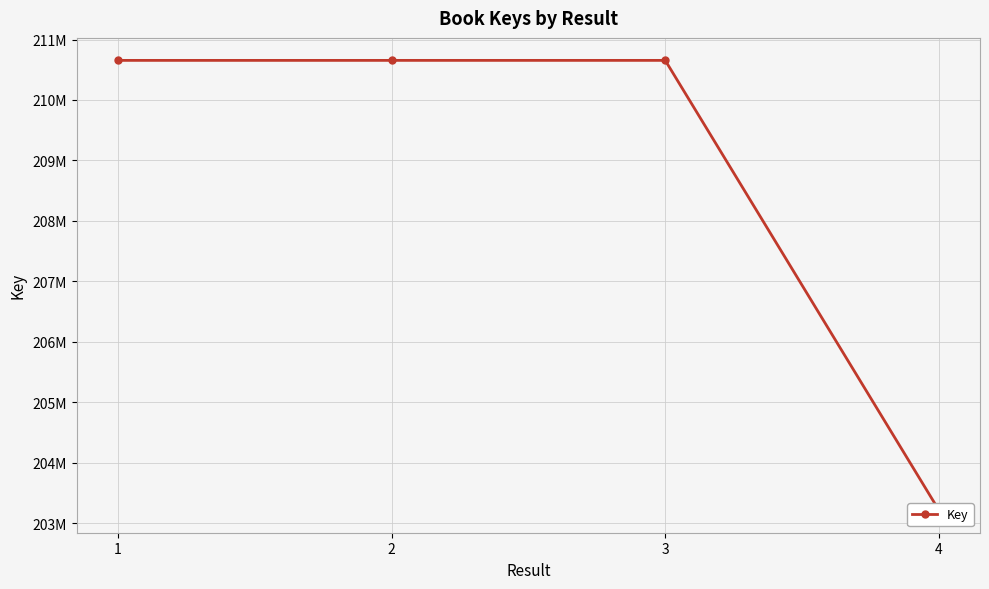

True or false: the data shows 286090350 at 2.

False